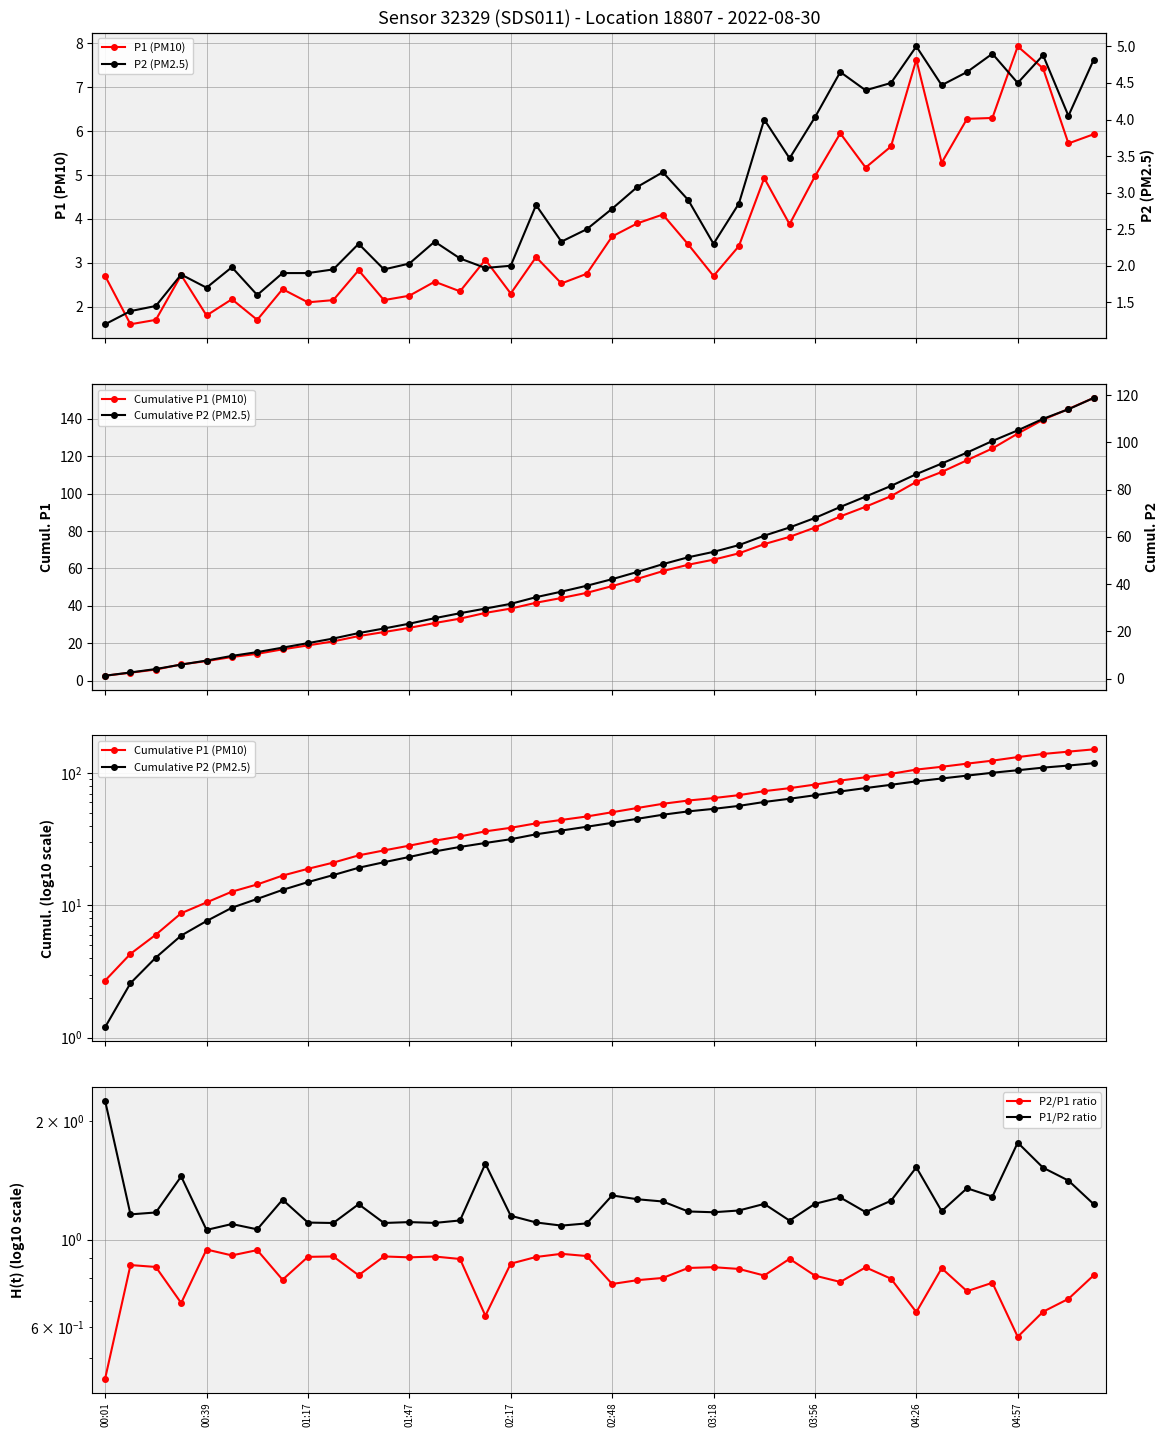

What is the maximum value for P1 (PM10)?

7.9